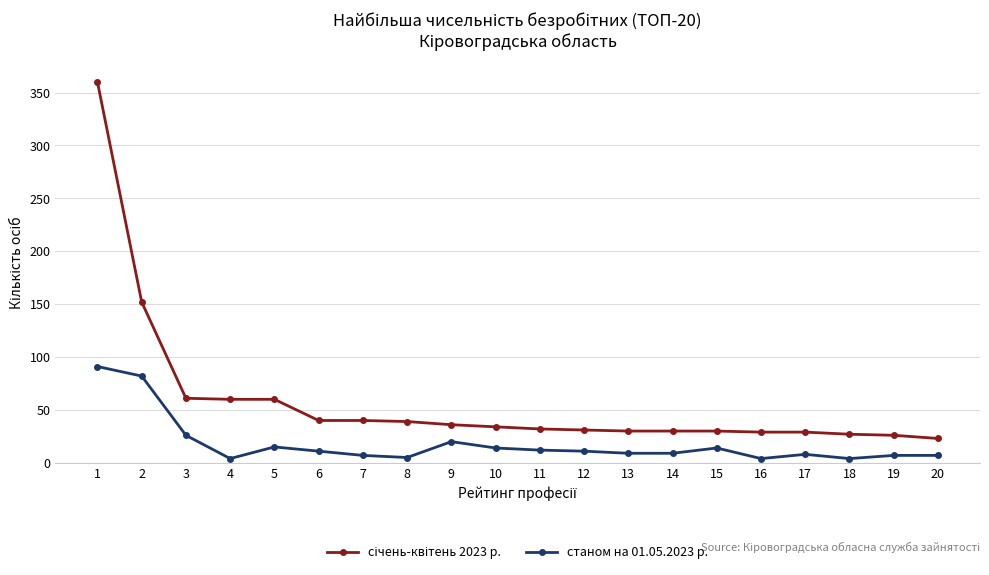

The станом на 01.05.2023 р. series shows 14 at 15. True or false?

True